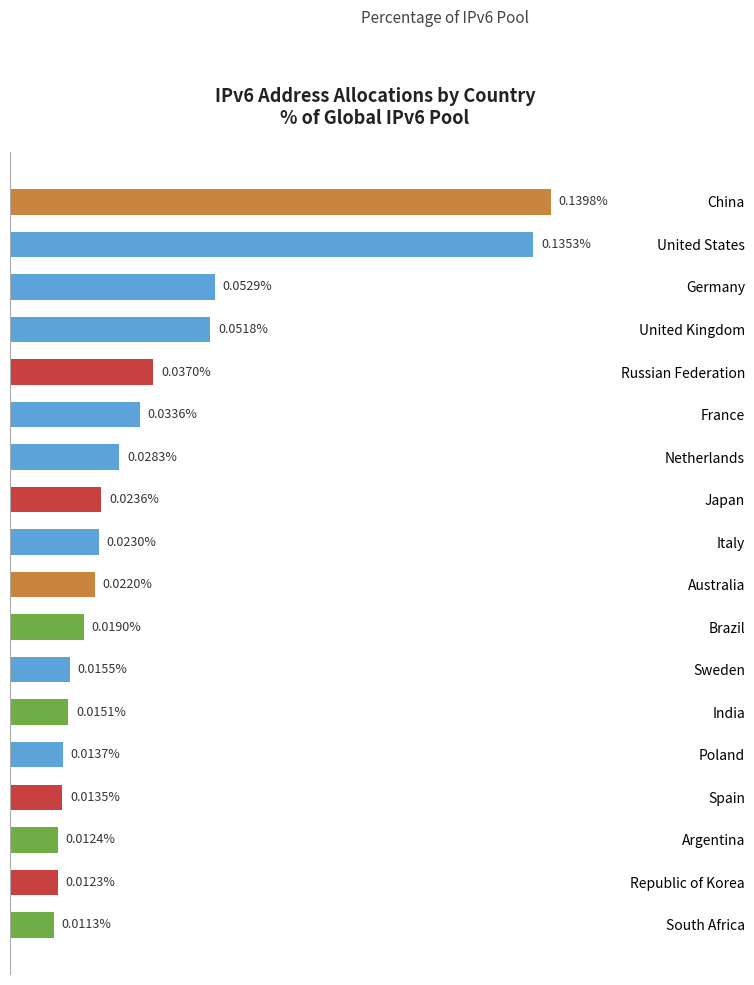

Are the bars horizontal?

Yes